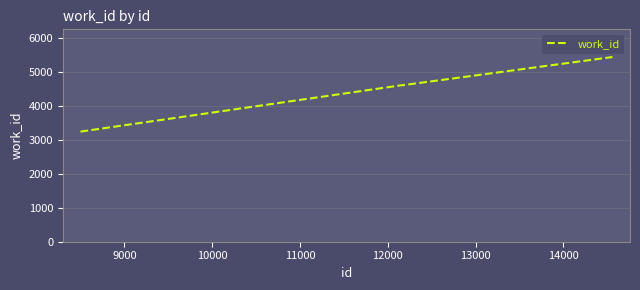

What is the maximum value shown in the chart?

5444